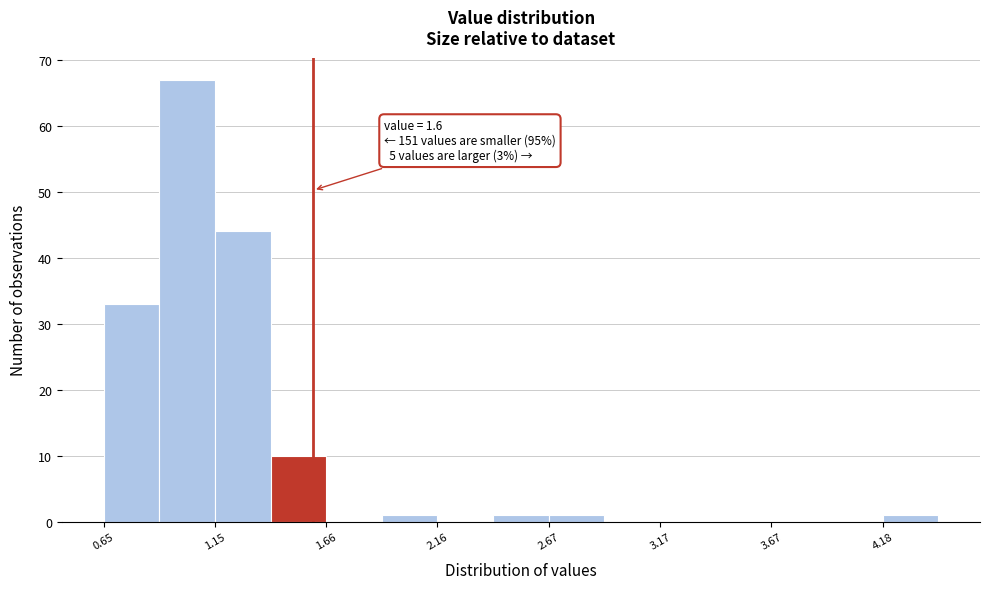

Around what value on the x-axis is the tallest bar? Give the approximate position of its centre, as read against the axis.

1.0